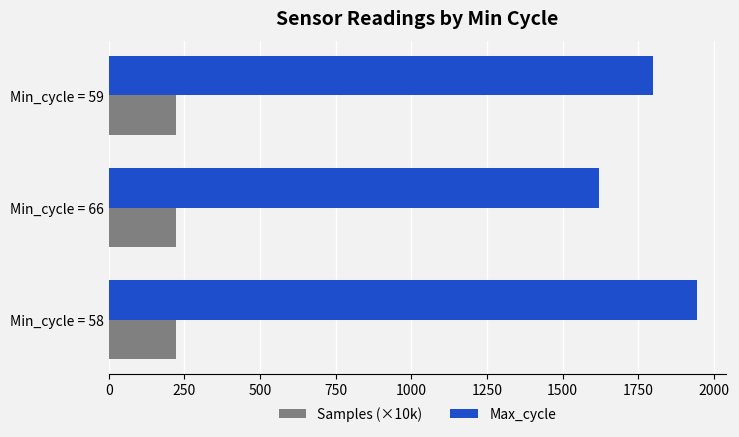

Rank the categories by Max_cycle value from lowest to highest.

Min_cycle = 66, Min_cycle = 59, Min_cycle = 58